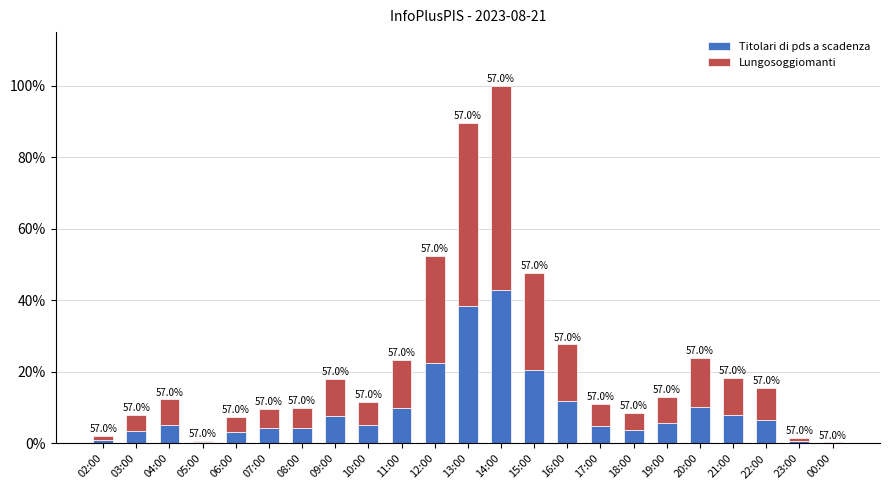

Where is Titolari di pds a scadenza nearest to the value 21?

15:00